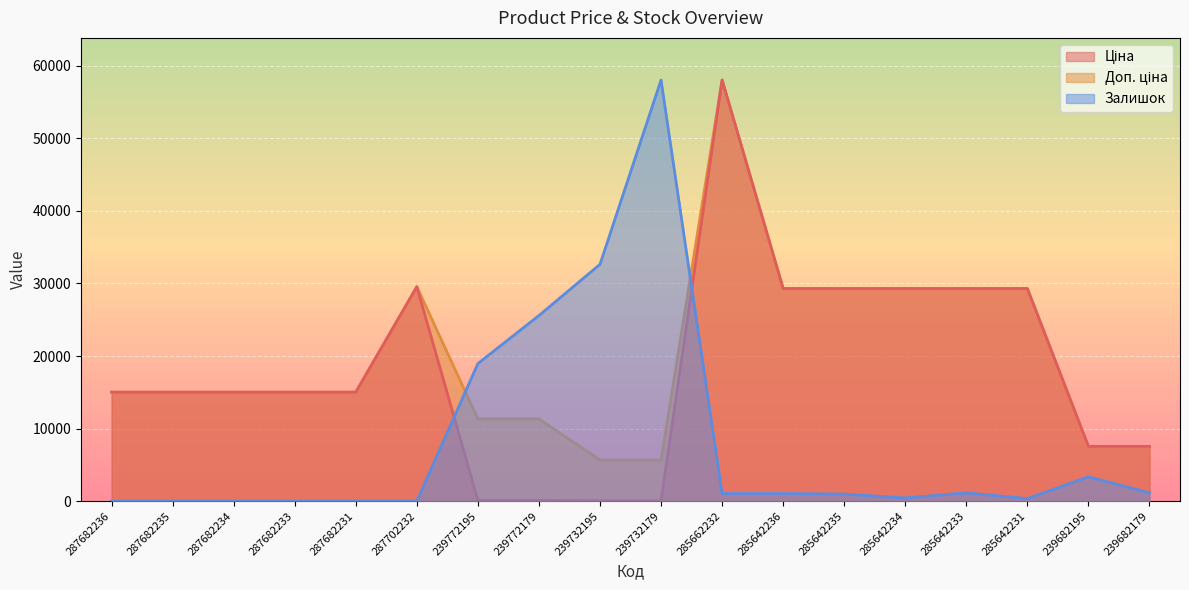

How many lines are shown in the chart?

3